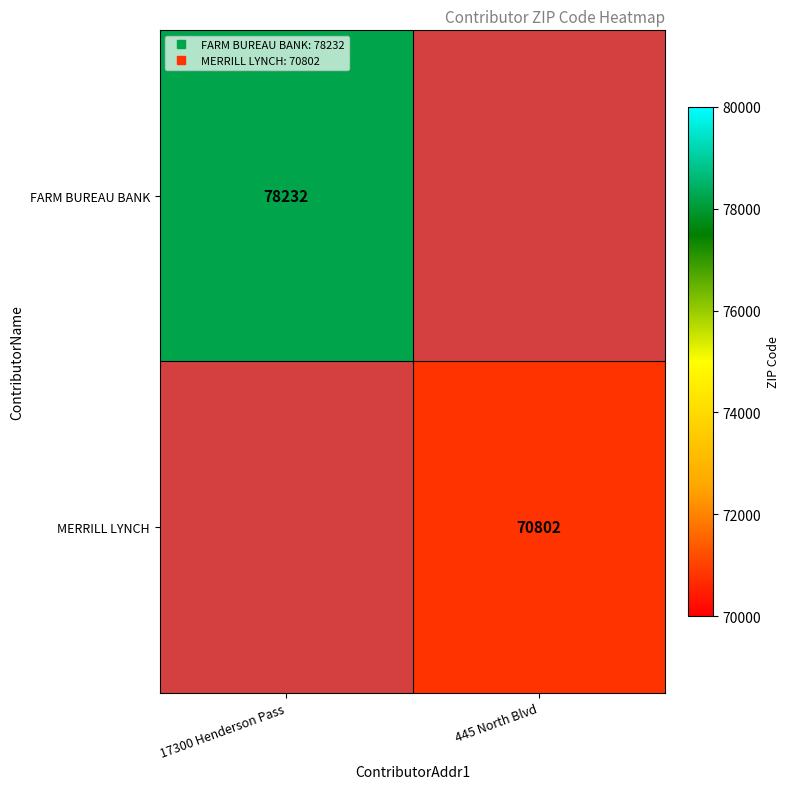

Which category has the highest value across all series?

17300 Henderson Pass